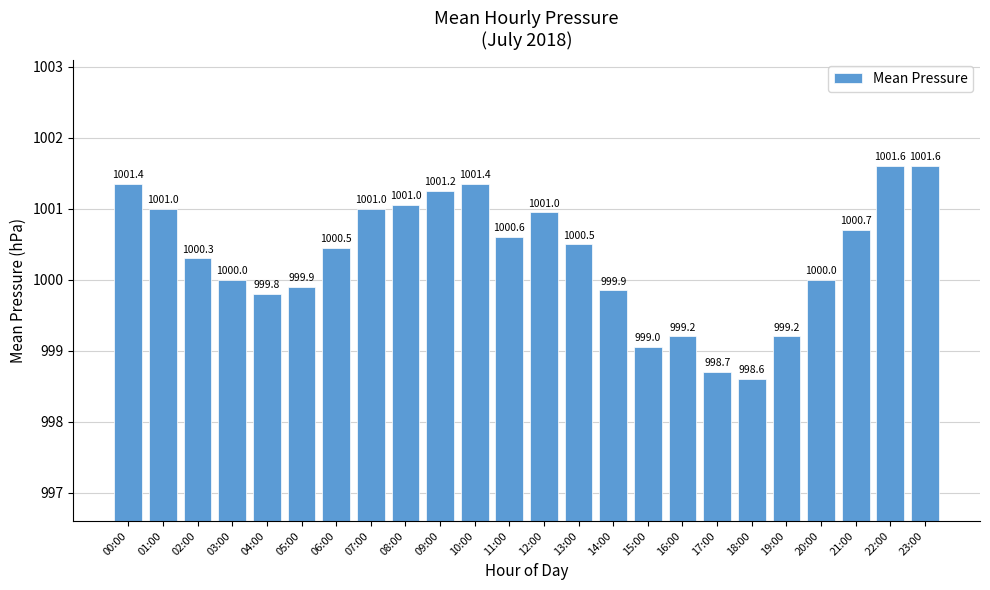

True or false: the data shows 998.6 at 18:00.

True